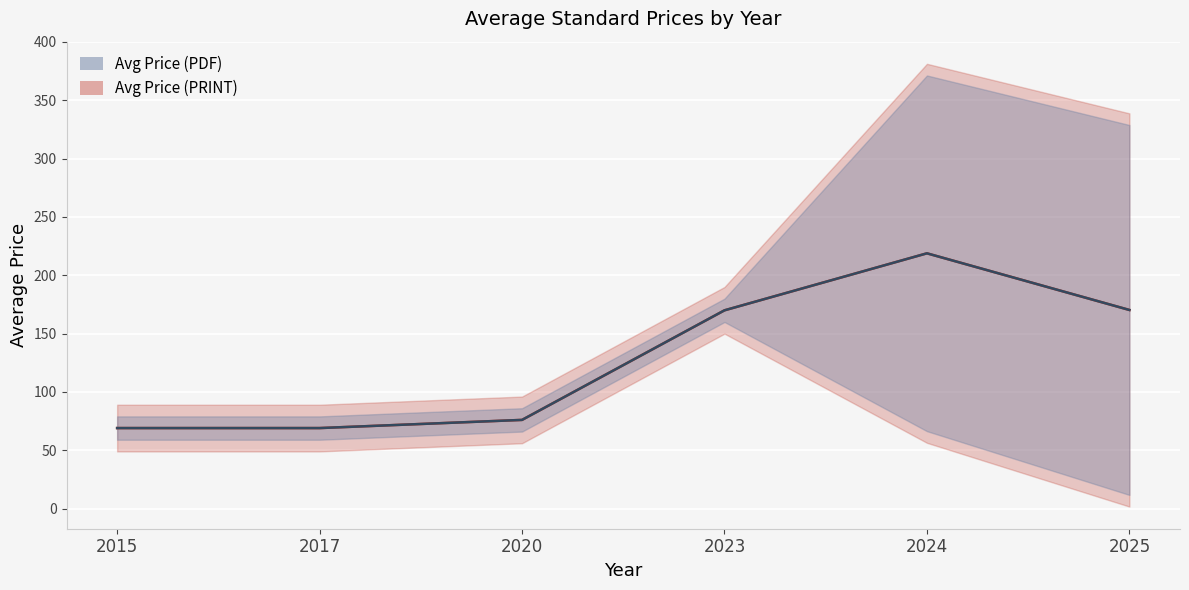

At which category does Avg Price (PRINT) reach its first local peak?

2024